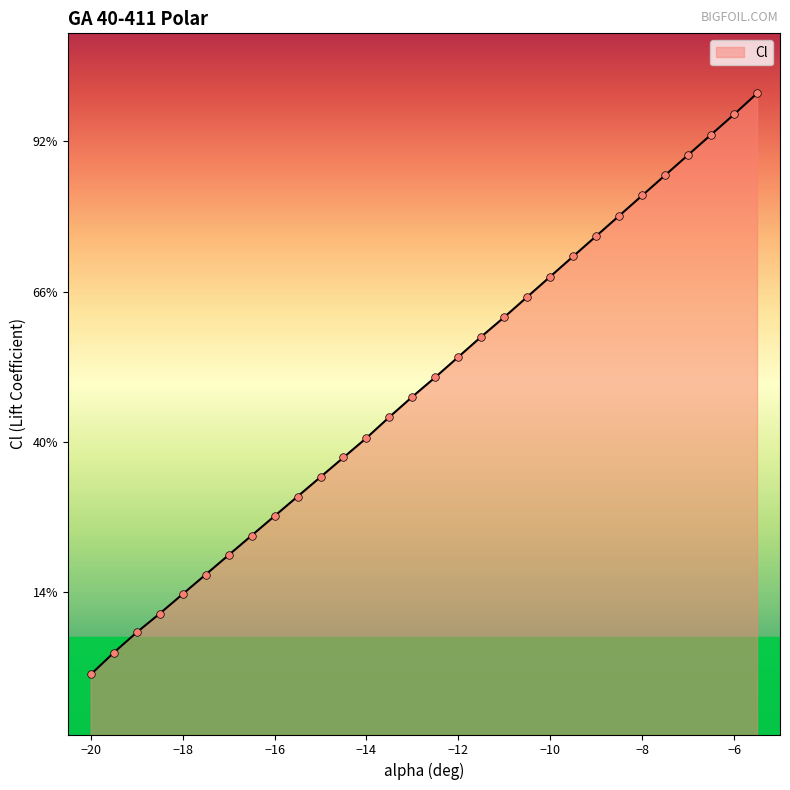

Between -18 and -5.5, which is larger?

-5.5